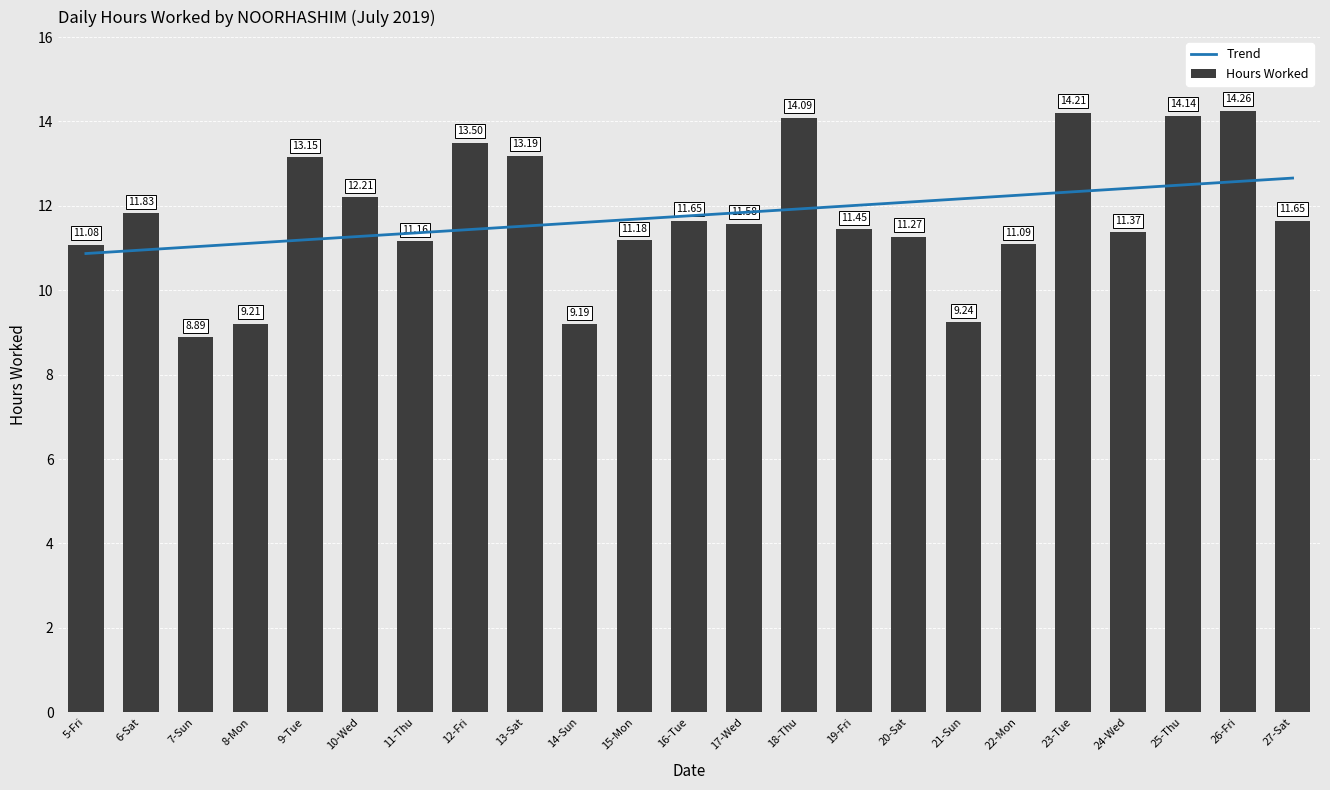

What is the label of the 19th bar from the left?

23-Tue